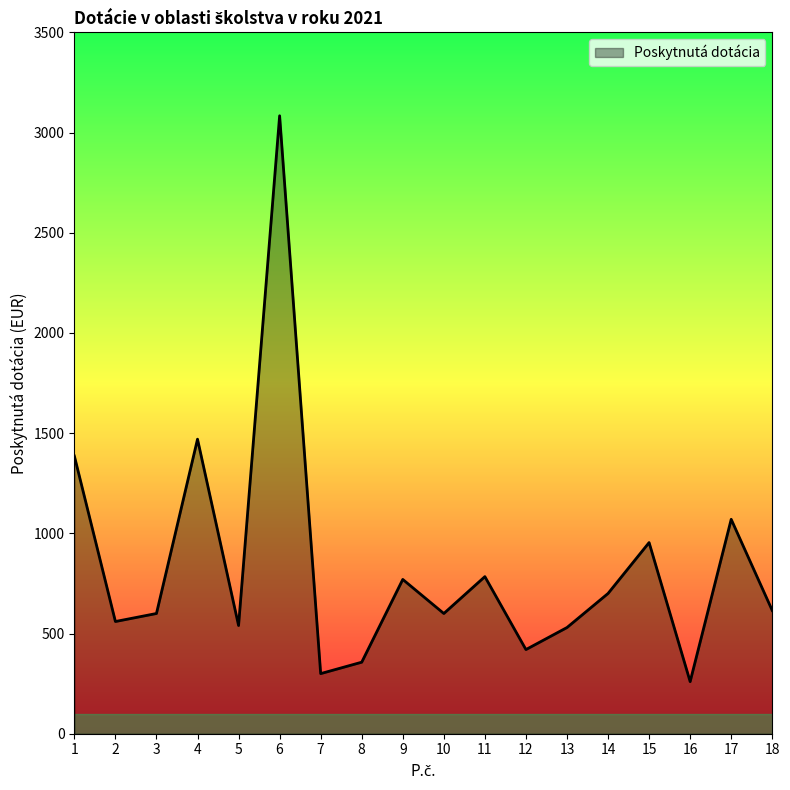

The chart shows a value of 4708 at 6. True or false?

False